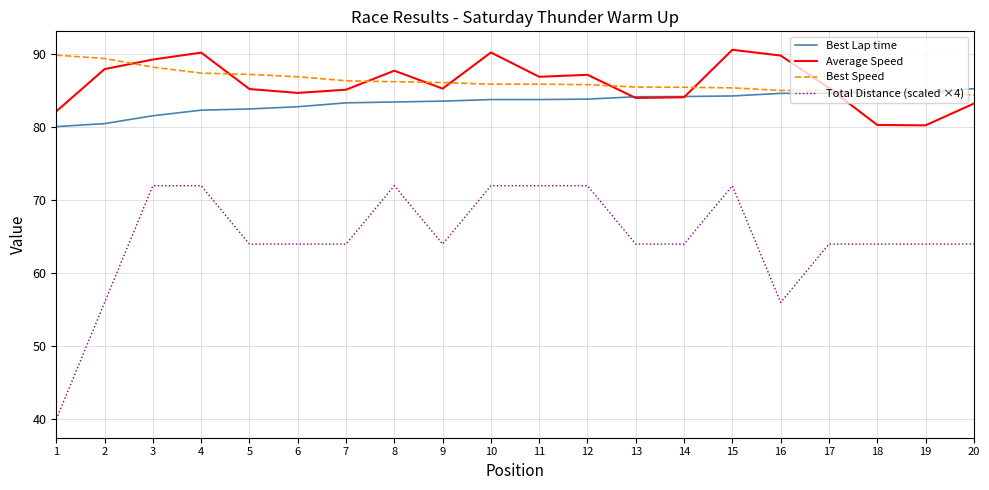

True or false: Best Speed and Total Distance (scaled ×4) cross at least once.

False